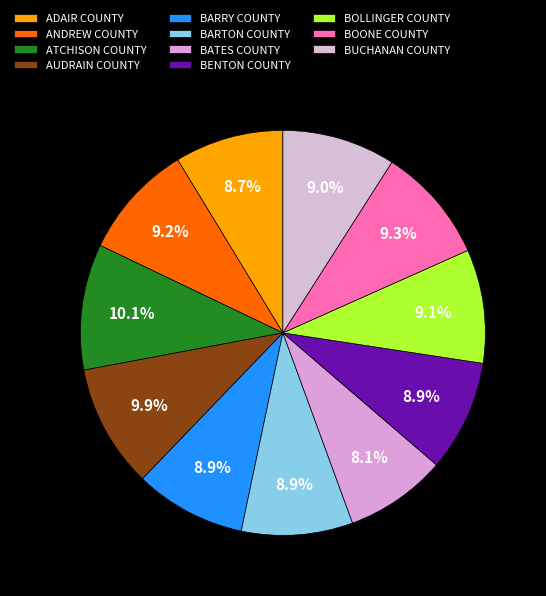

How many segments does this pie chart have?

11